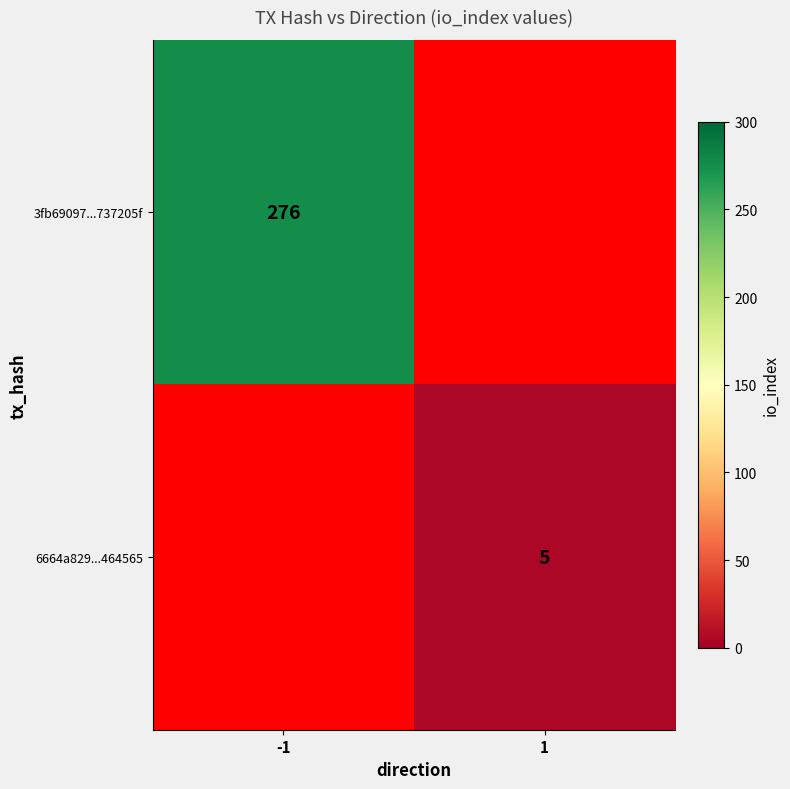

Is the value of 3fb69097...737205f at -1 greater than the value of 6664a829...464565 at 1?

Yes